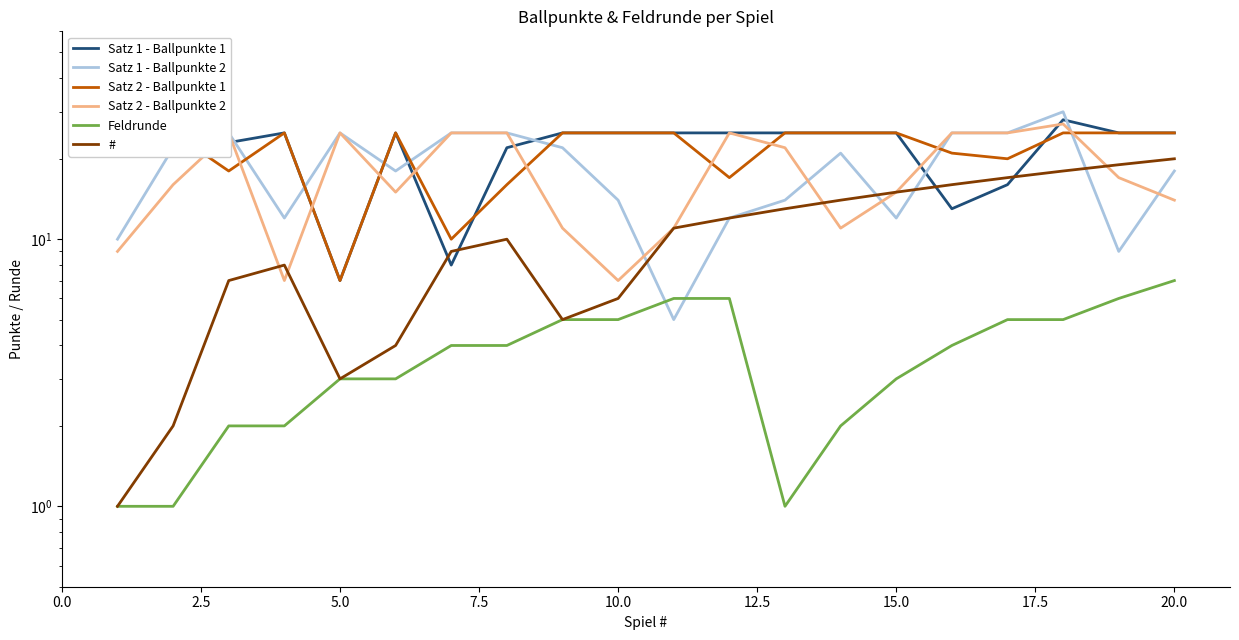

Where do Satz 2 - Ballpunkte 2 and Satz 2 - Ballpunkte 1 first cross each other?

2.5 and 5.0